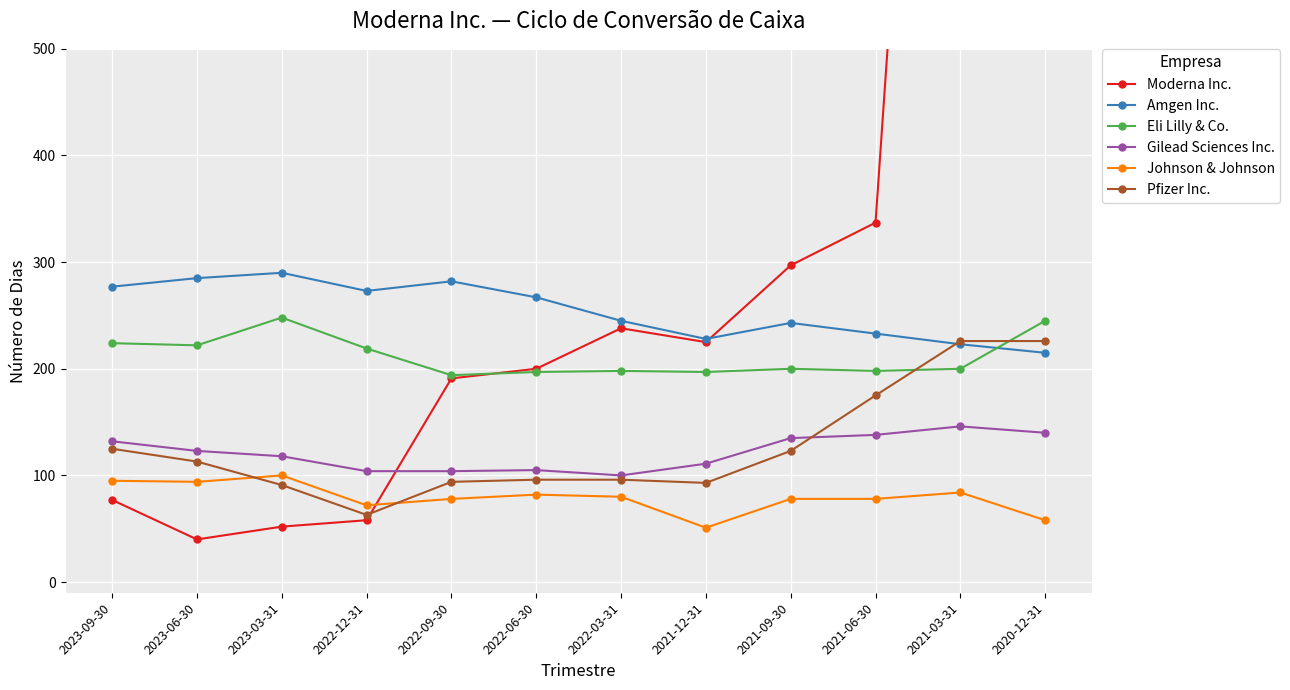

Does the chart display data point markers on the line(s)?

Yes